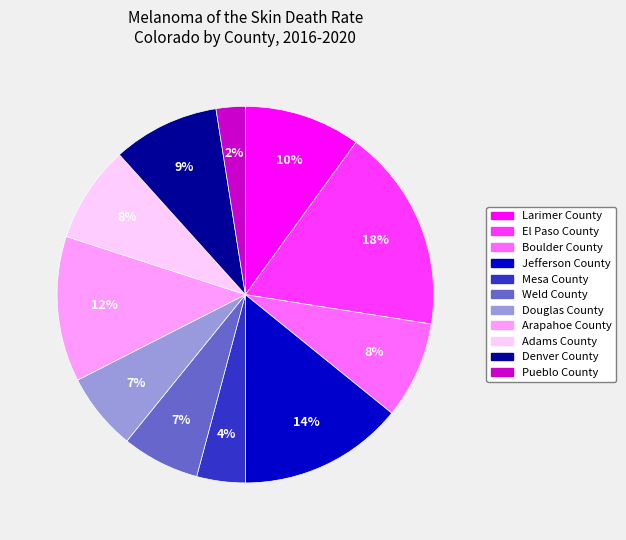

Between Denver County and Larimer County, which is larger?

Larimer County